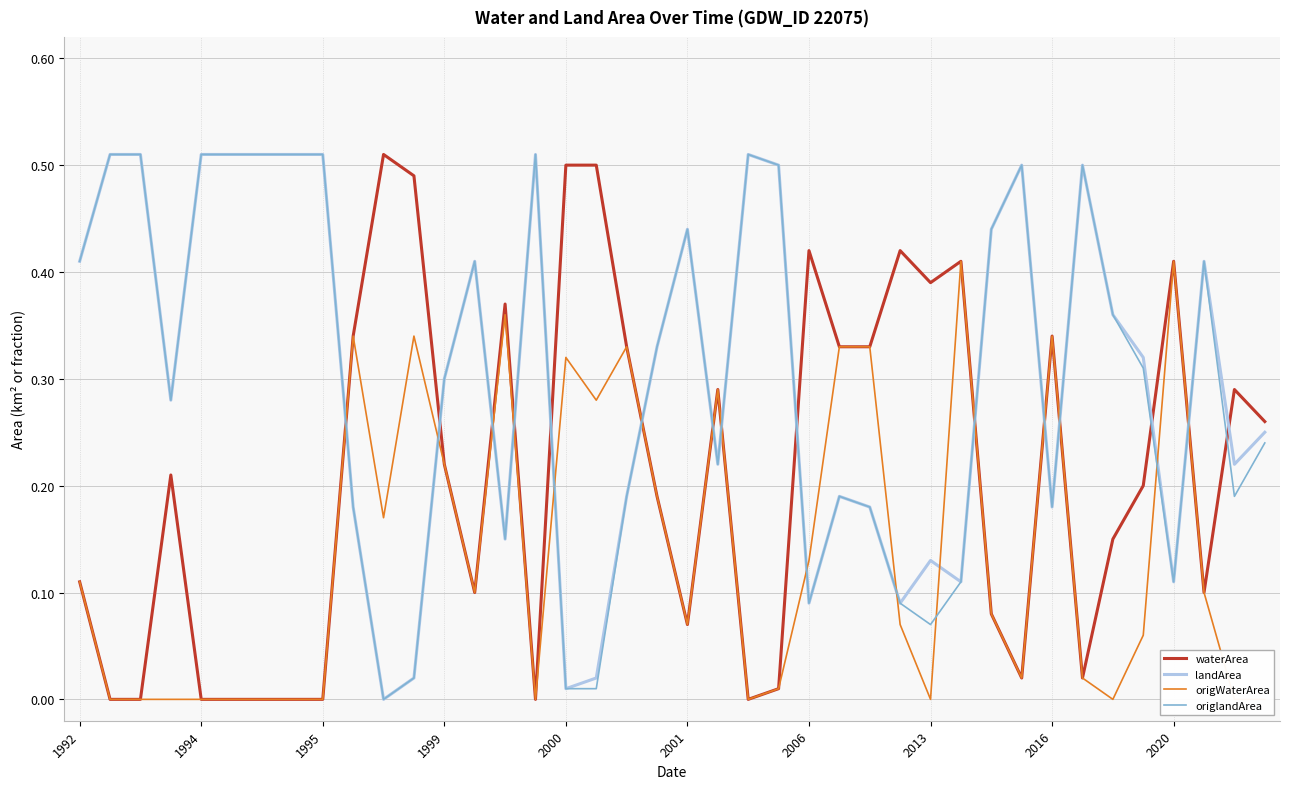

True or false: waterArea and landArea cross at least once.

True